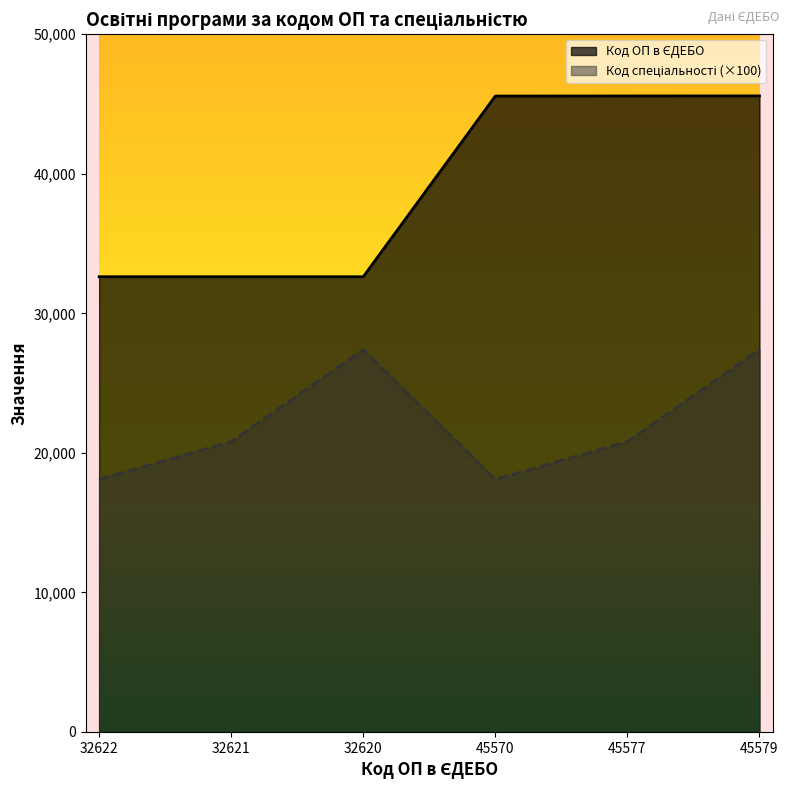

What is the maximum value for Код спеціальності?

27400